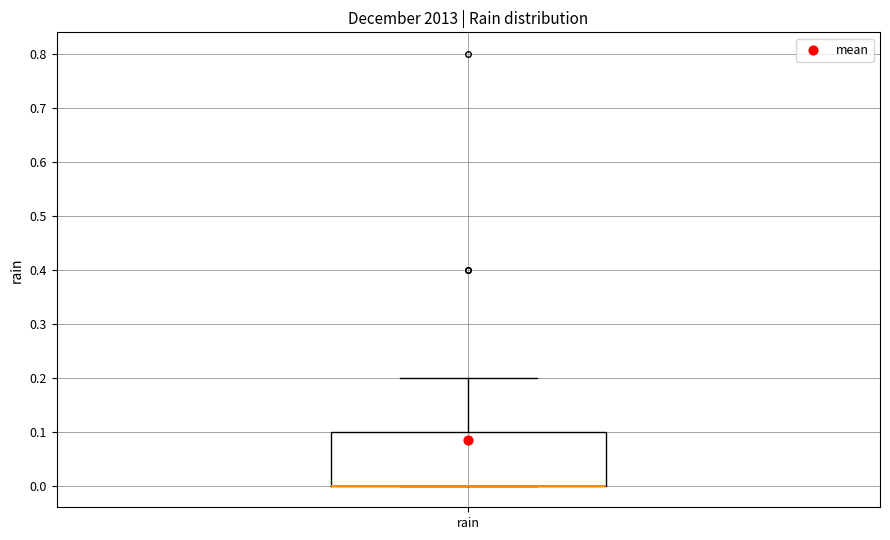

Where does the upper whisker of the box for rain end on the y-axis? The values are not printed on the chart, so give them approximately, as read against the axis.

0.2